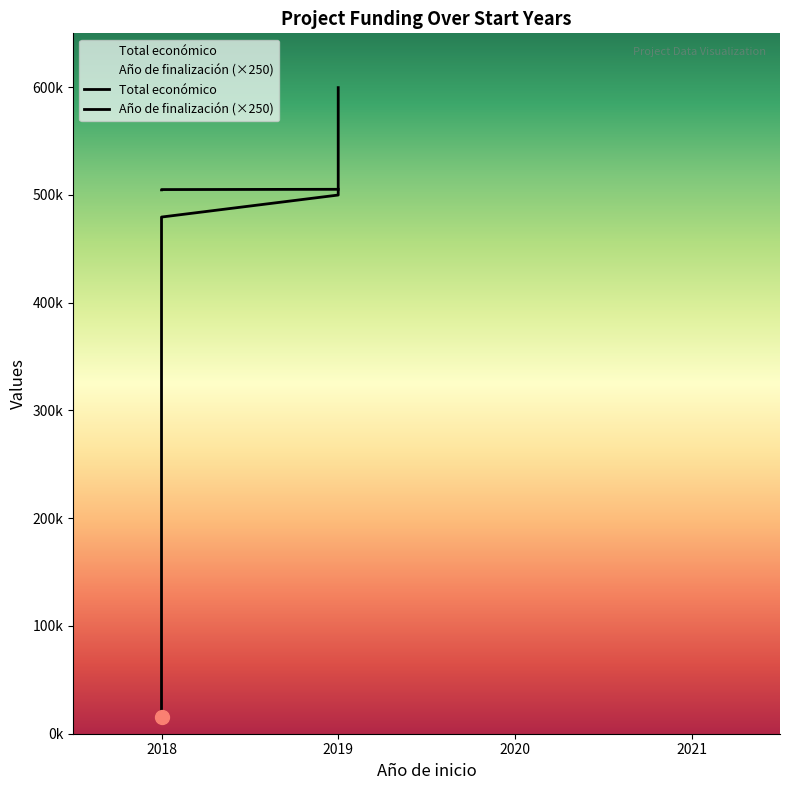

What is the sum of the values at 2019 and 2018?

1010000